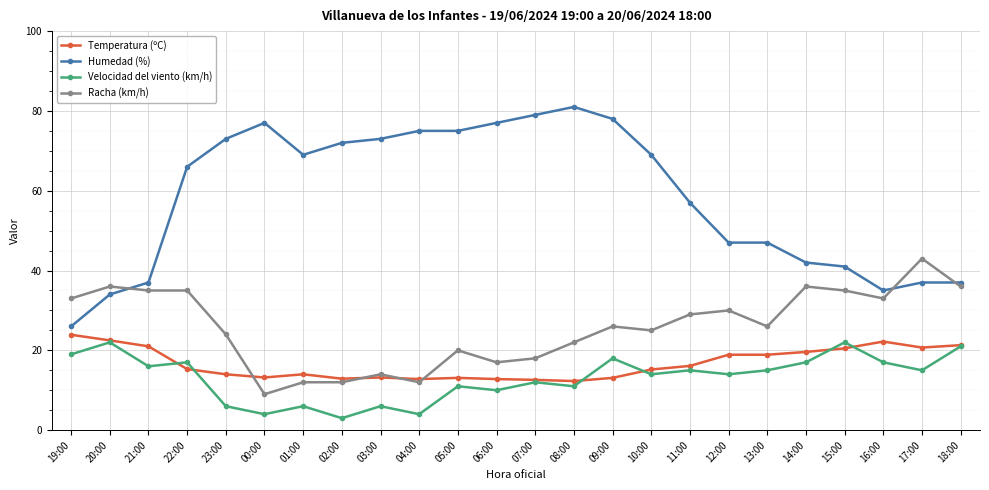

True or false: Humedad (%) and Velocidad del viento (km/h) cross at least once.

False